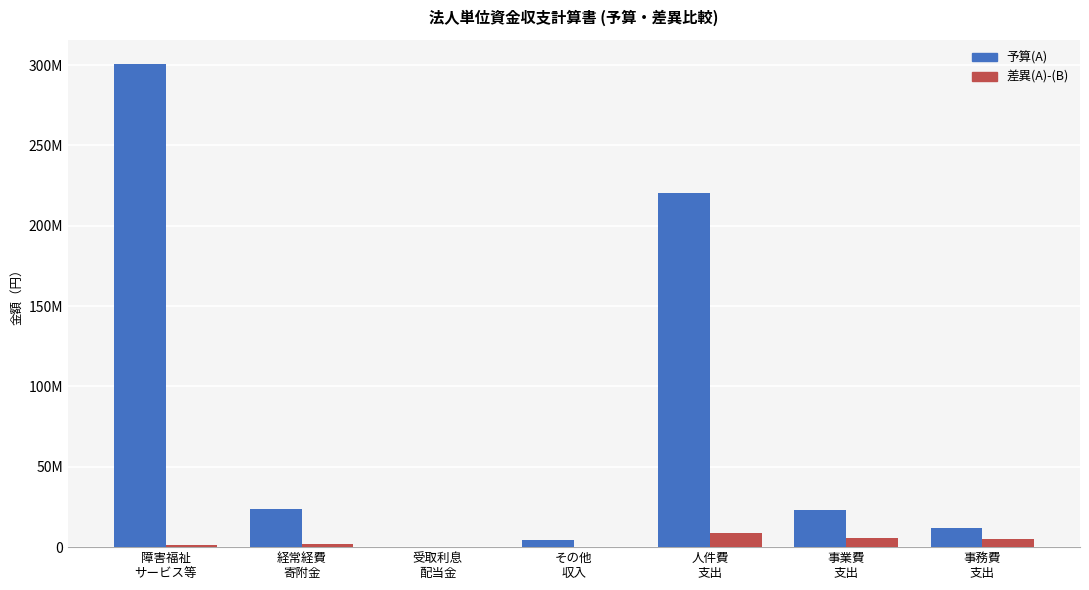

What is the average value of the 予算(A) series?

83459187